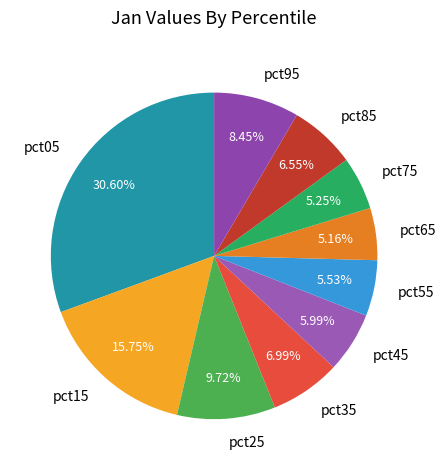

Which category has the biggest portion of the pie?

pct05